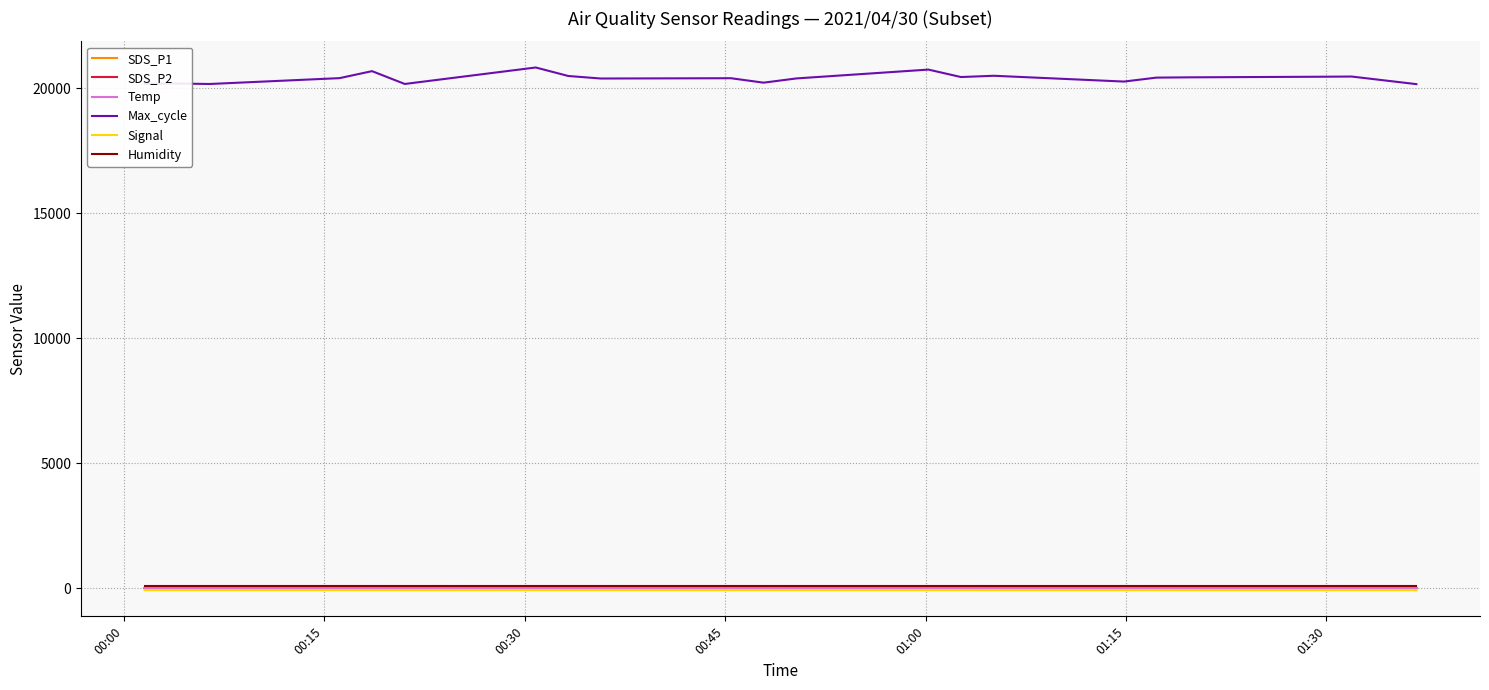

What are all the series names shown in the legend?

SDS_P1, SDS_P2, Temp, Max_cycle, Signal, Humidity